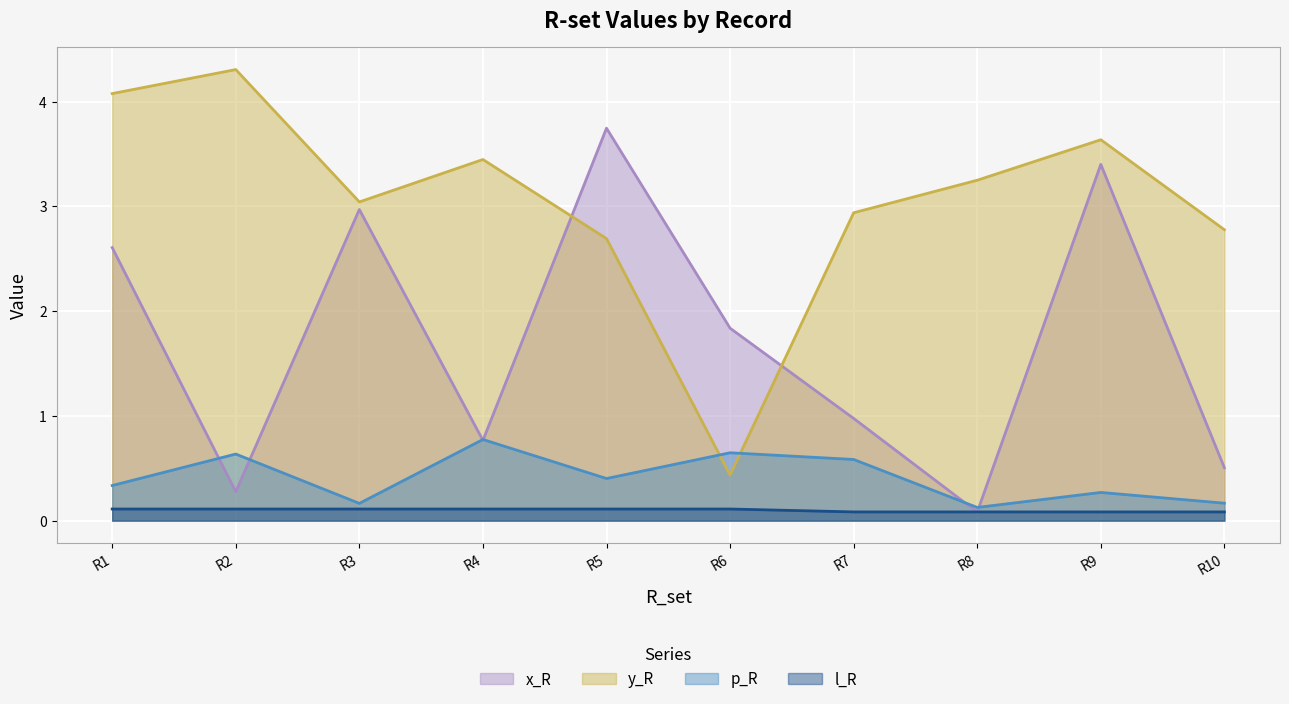

True or false: p_R and l_R cross at least once.

False